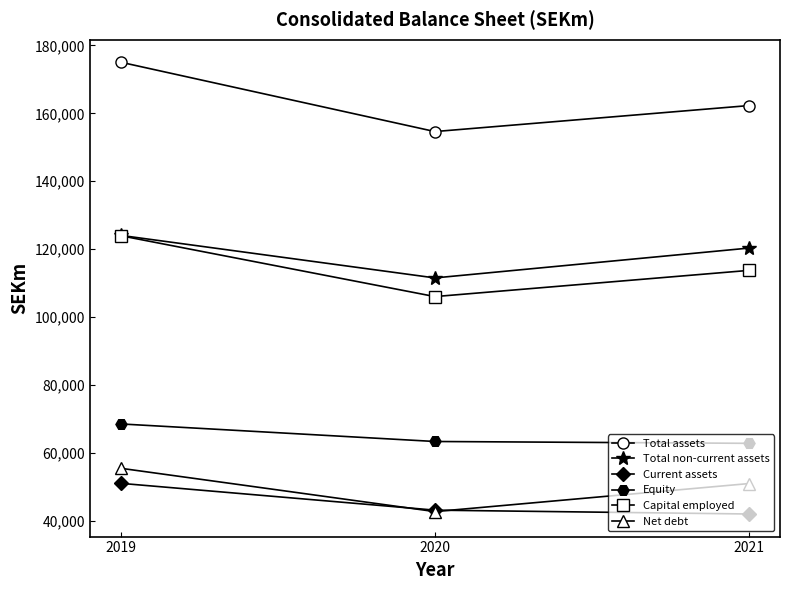

At how many categories does at least one series exceed 66301?

3